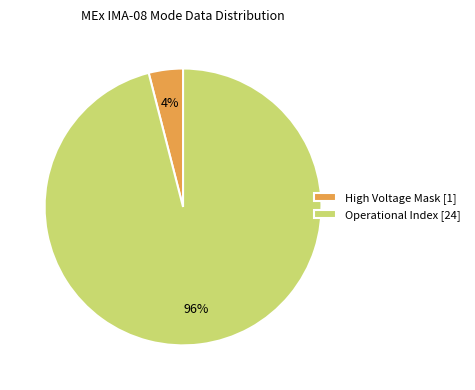

Is it true that Operational Index [24] is 96% of the pie?

True